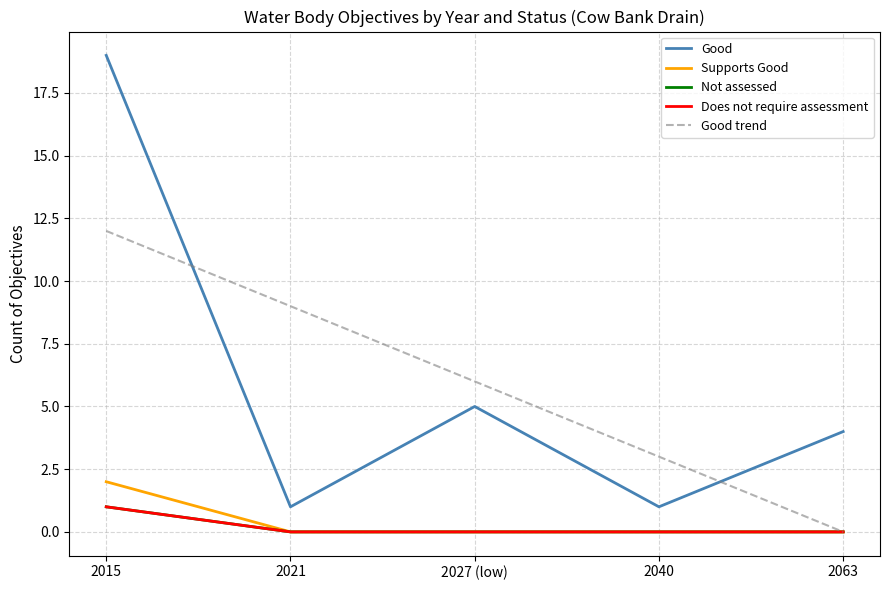

Count the Supports Good values in the range 0 to 1.

4